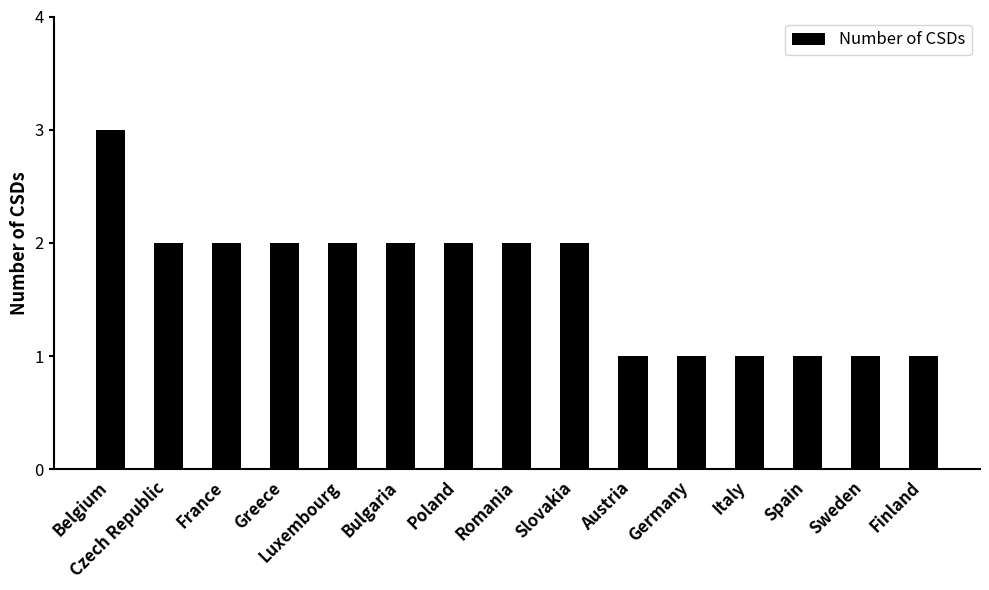

What is the difference between the second highest and second lowest values?

1